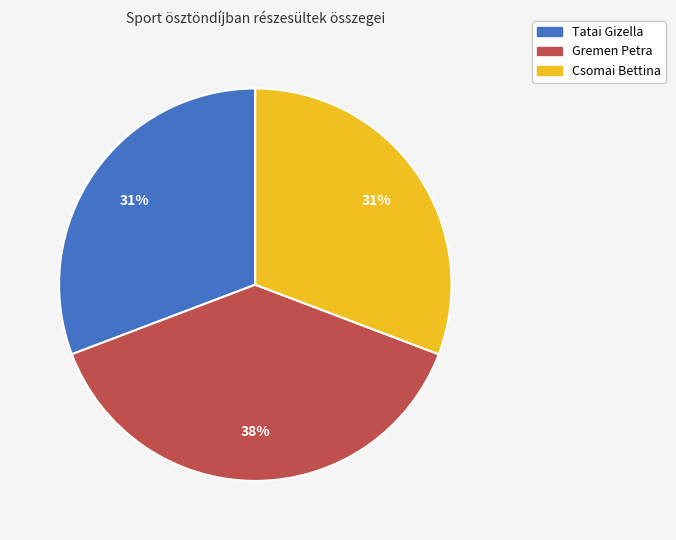

To the nearest percent, what is the combined percentage of Gremen Petra and Tatai Gizella?

69%